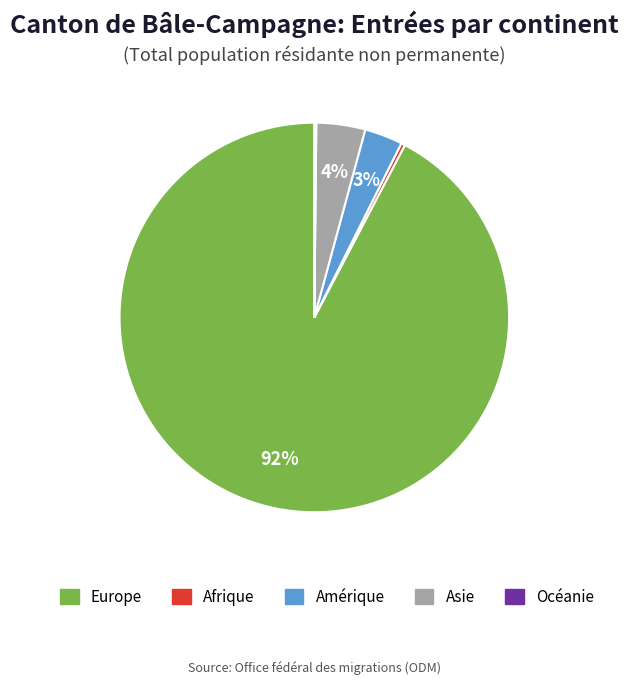

What is the majority slice?

Europe